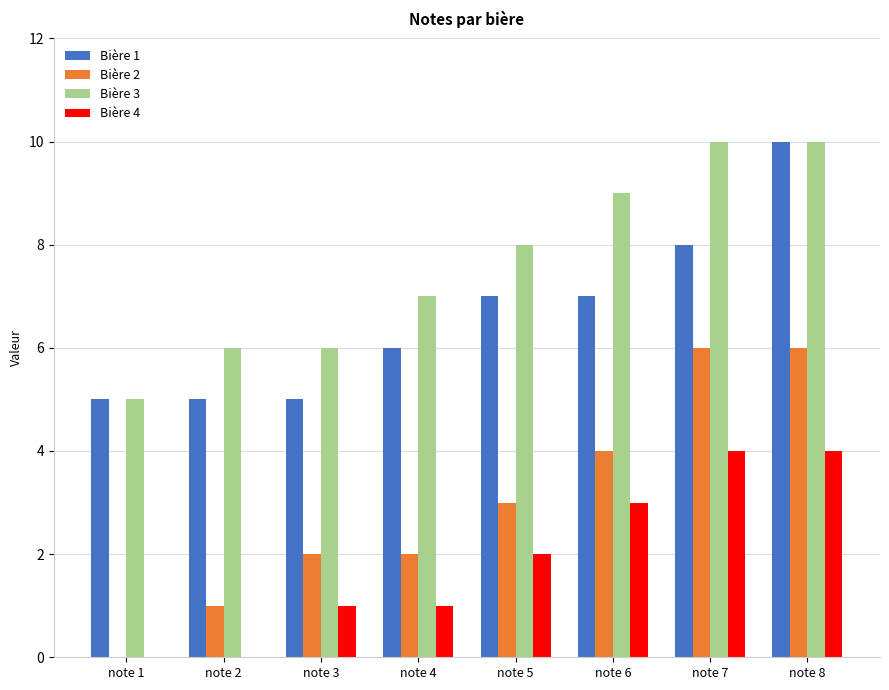

Reading left to right, transcribe all the data shown in this chart.

Bière 1: note 1=5	note 2=5	note 3=5	note 4=6	note 5=7	note 6=7	note 7=8	note 8=10
Bière 2: note 1=0	note 2=1	note 3=2	note 4=2	note 5=3	note 6=4	note 7=6	note 8=6
Bière 3: note 1=5	note 2=6	note 3=6	note 4=7	note 5=8	note 6=9	note 7=10	note 8=10
Bière 4: note 1=0	note 2=0	note 3=1	note 4=1	note 5=2	note 6=3	note 7=4	note 8=4